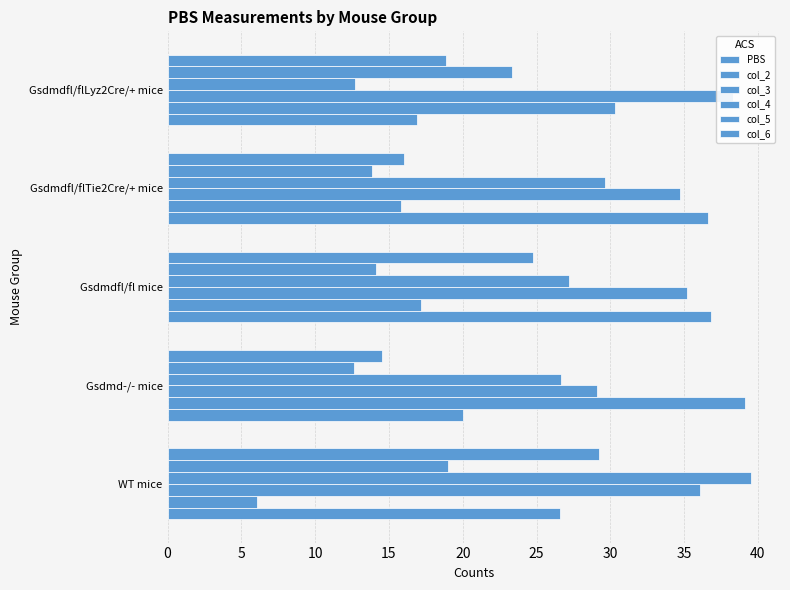

List the series in order of their peak value, highest first.

col_4, col_2, col_3, PBS, col_6, col_5